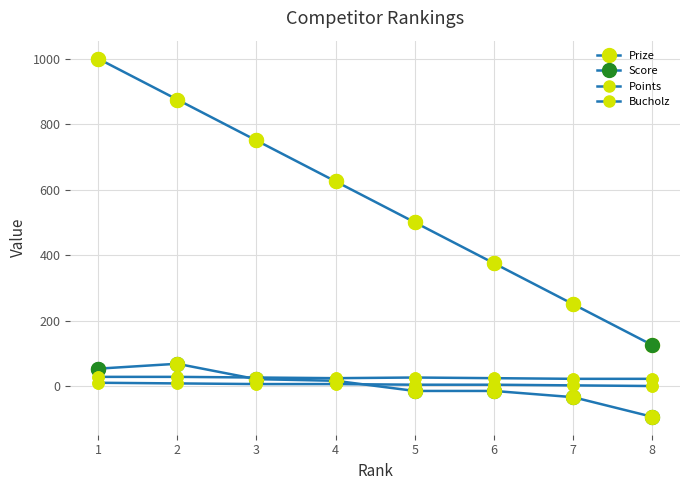

How many lines are shown in the chart?

4